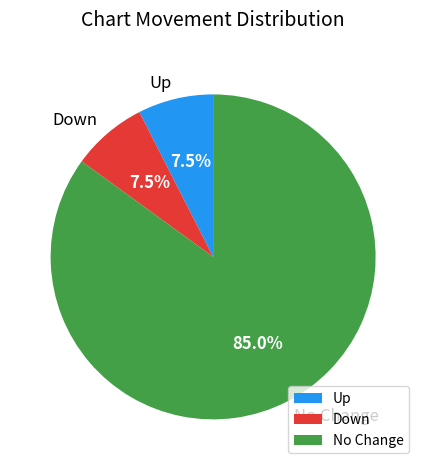

Combined, do No Change and Up account for over 50%?

Yes